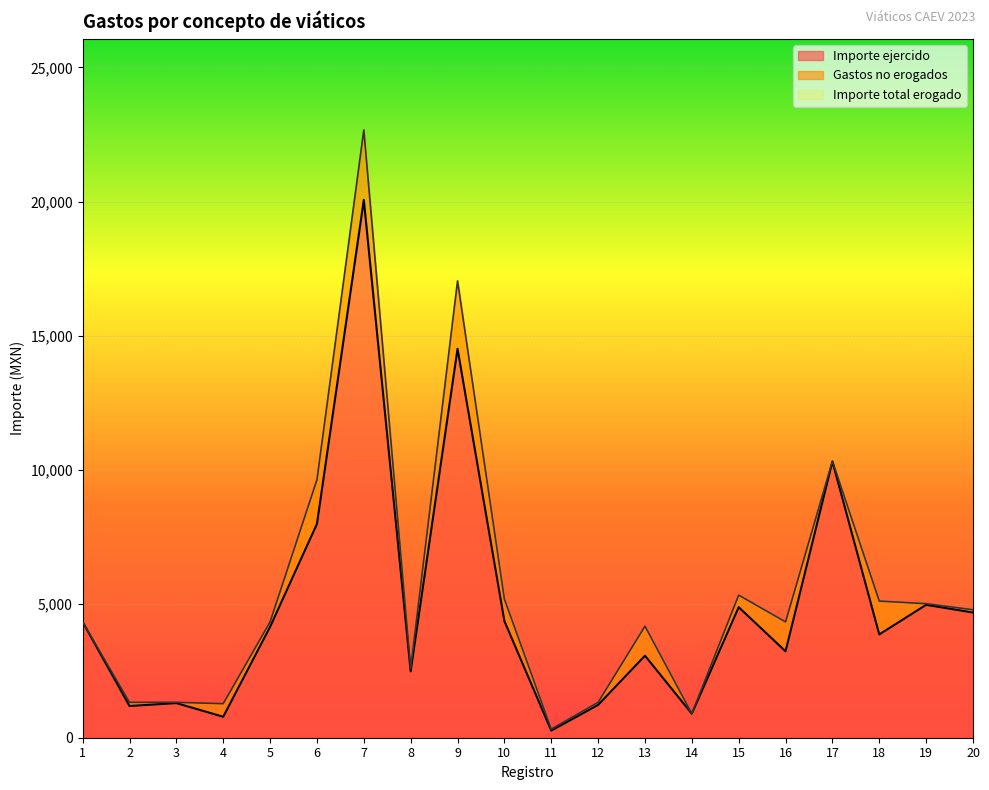

What is the approximate value of Importe ejercido at 15?

4868.9